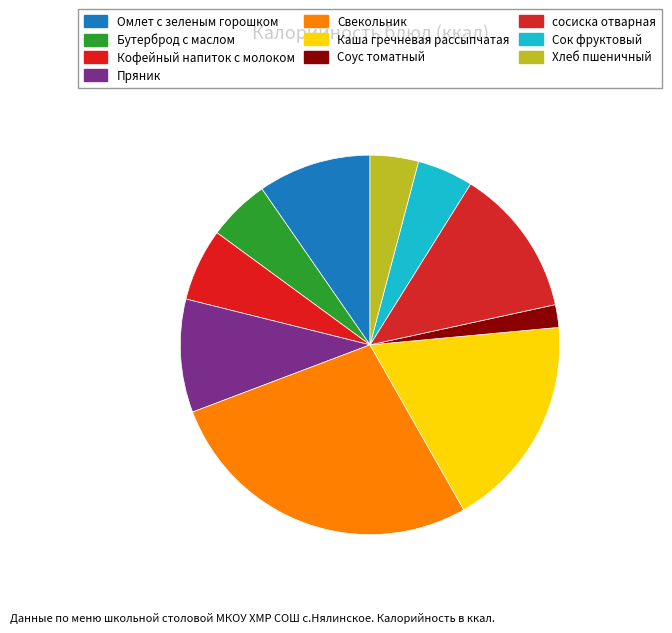

How many segments does this pie chart have?

10